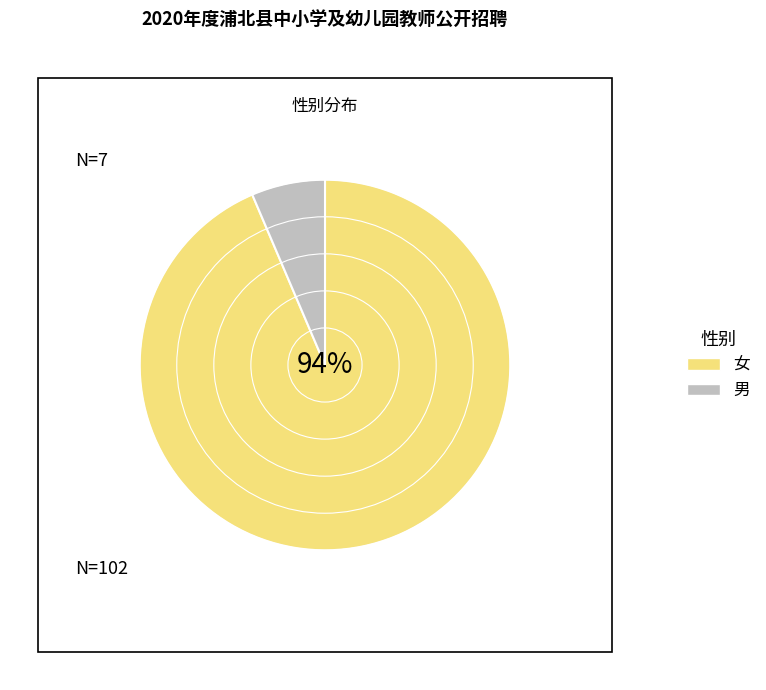

Combined, do 女 and 男 account for over 50%?

Yes